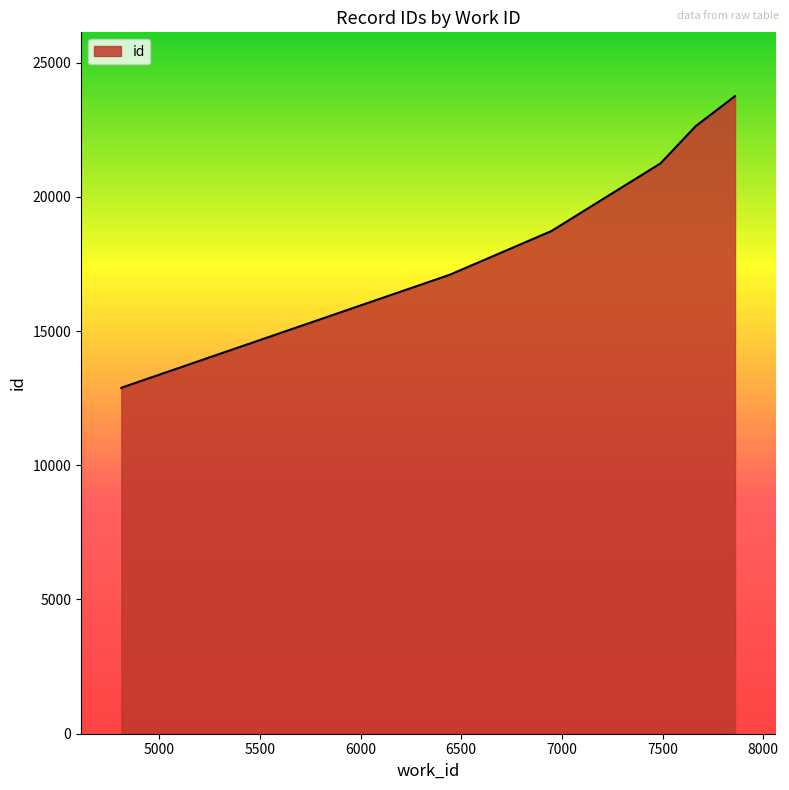

The chart shows a value of 12461 at 7860. True or false?

False